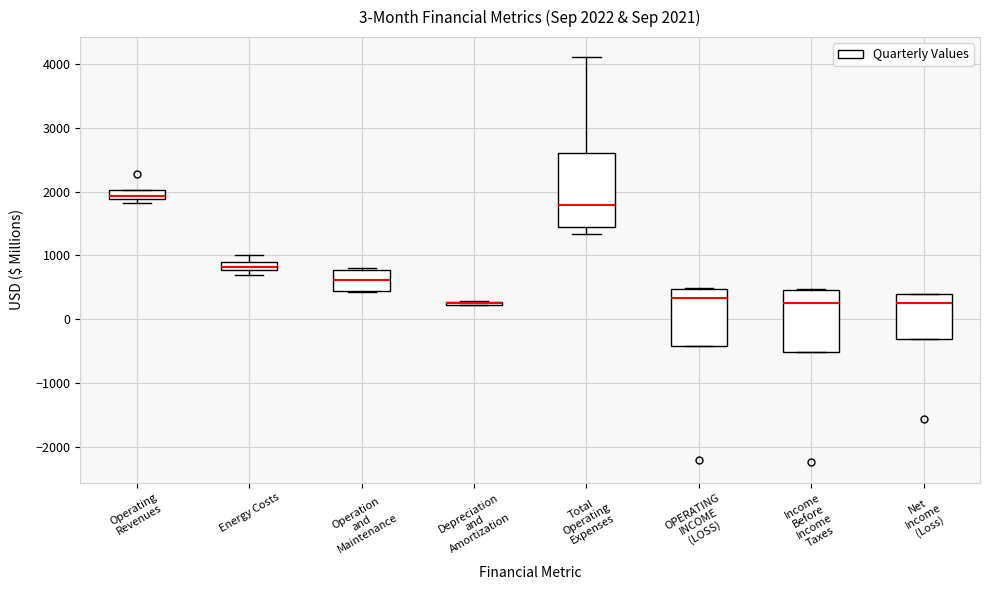

Which box is the tallest, from its lower edge to its upper edge?

Total Operating Expenses